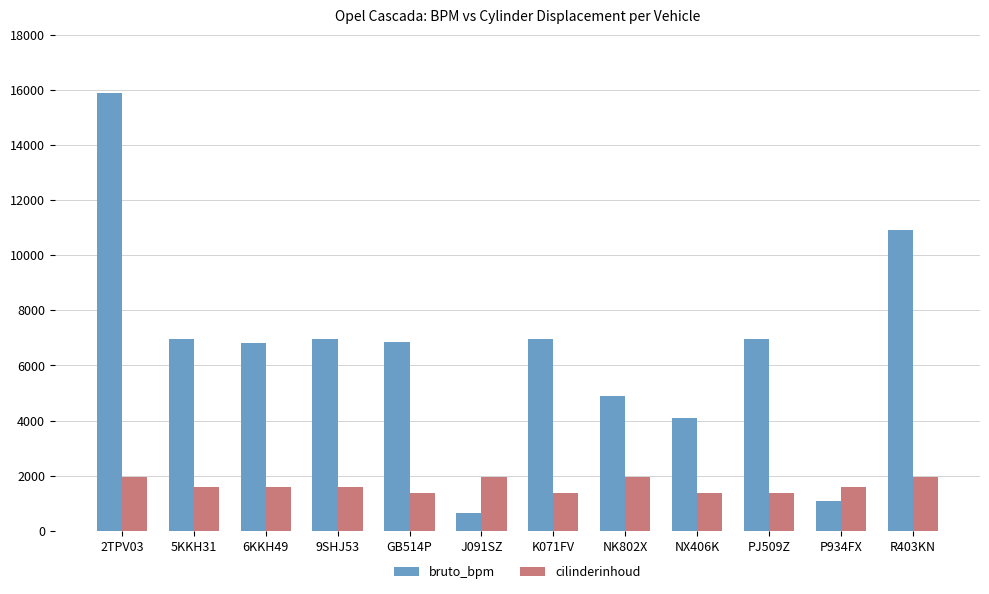

What are all the series names shown in the legend?

bruto_bpm, cilinderinhoud